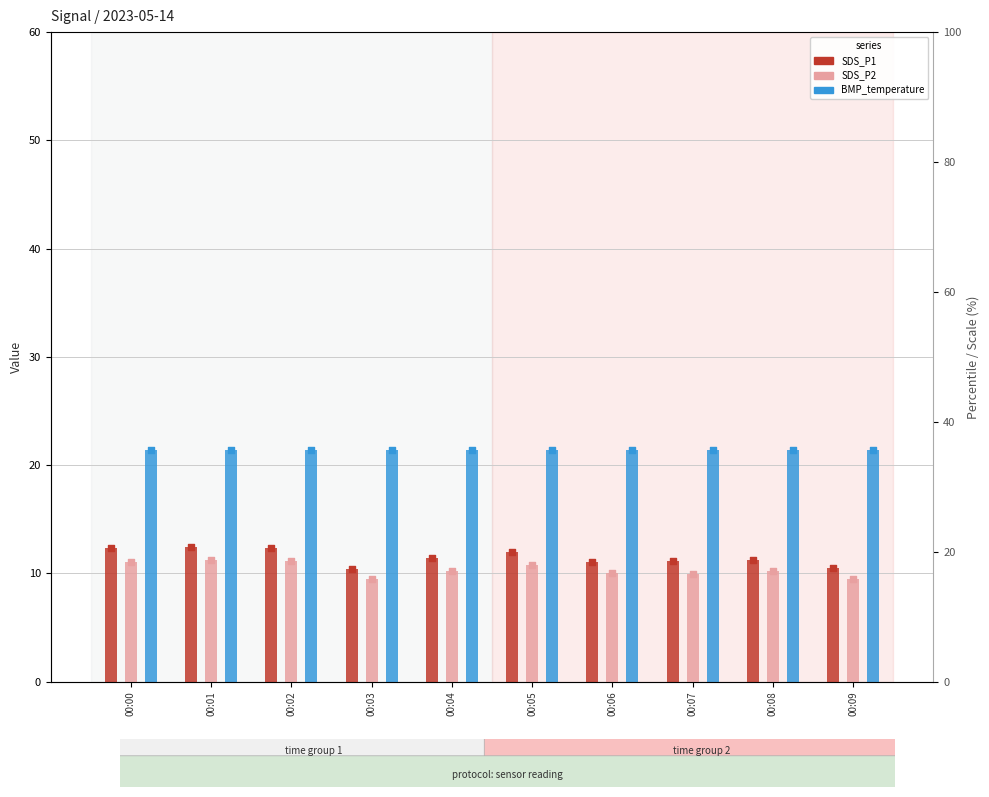

At how many categories does at least one series exceed 21?

10